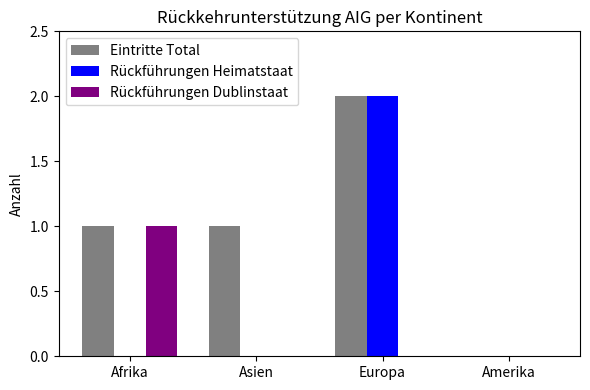

What is the highest value of the Rückführungen Heimatstaat series?

2